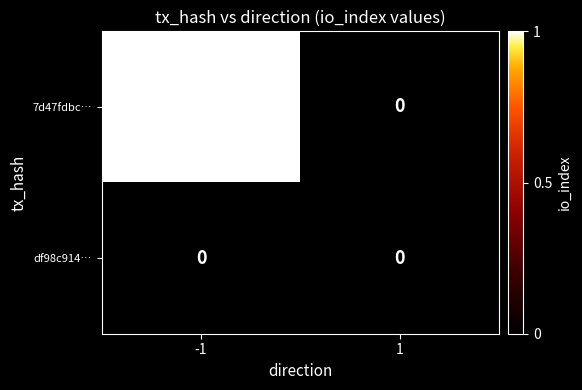

What is the spread (max minus min) of values at -1?

1